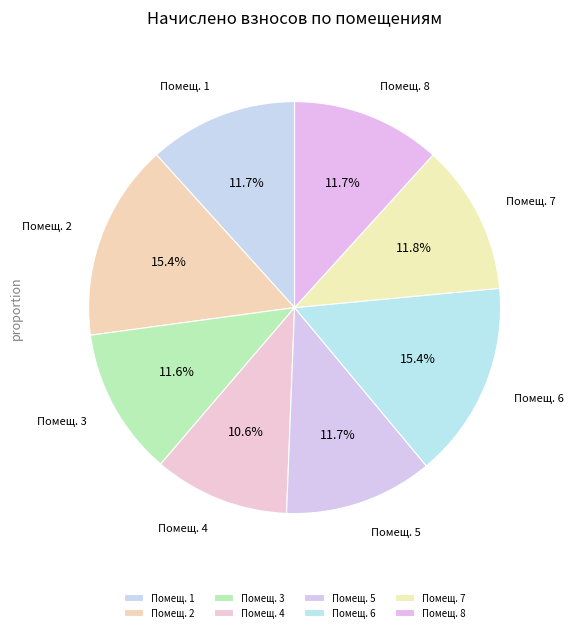

How many slices are in this pie chart?

8